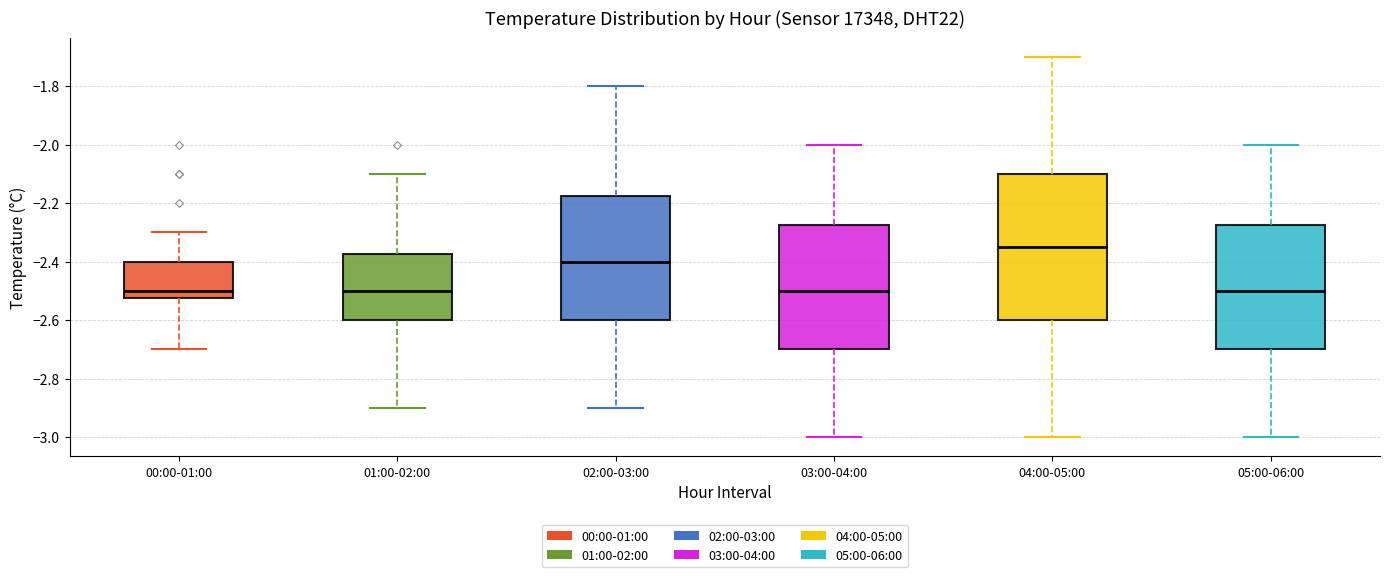

Reading left to right, read every box against the y-axis: the position of its median line, the range the box covers, and the ends of its whiskers. The values are not printed on the chart, so give them approximately, as read against the axis.

00:00-01:00: median -2.50, box -2.52 to -2.40, whiskers -2.70 to -2.30
01:00-02:00: median -2.50, box -2.60 to -2.38, whiskers -2.90 to -2.10
02:00-03:00: median -2.40, box -2.60 to -2.18, whiskers -2.90 to -1.80
03:00-04:00: median -2.50, box -2.70 to -2.28, whiskers -3.00 to -2.00
04:00-05:00: median -2.34, box -2.60 to -2.10, whiskers -3.00 to -1.70
05:00-06:00: median -2.50, box -2.70 to -2.28, whiskers -3.00 to -2.00